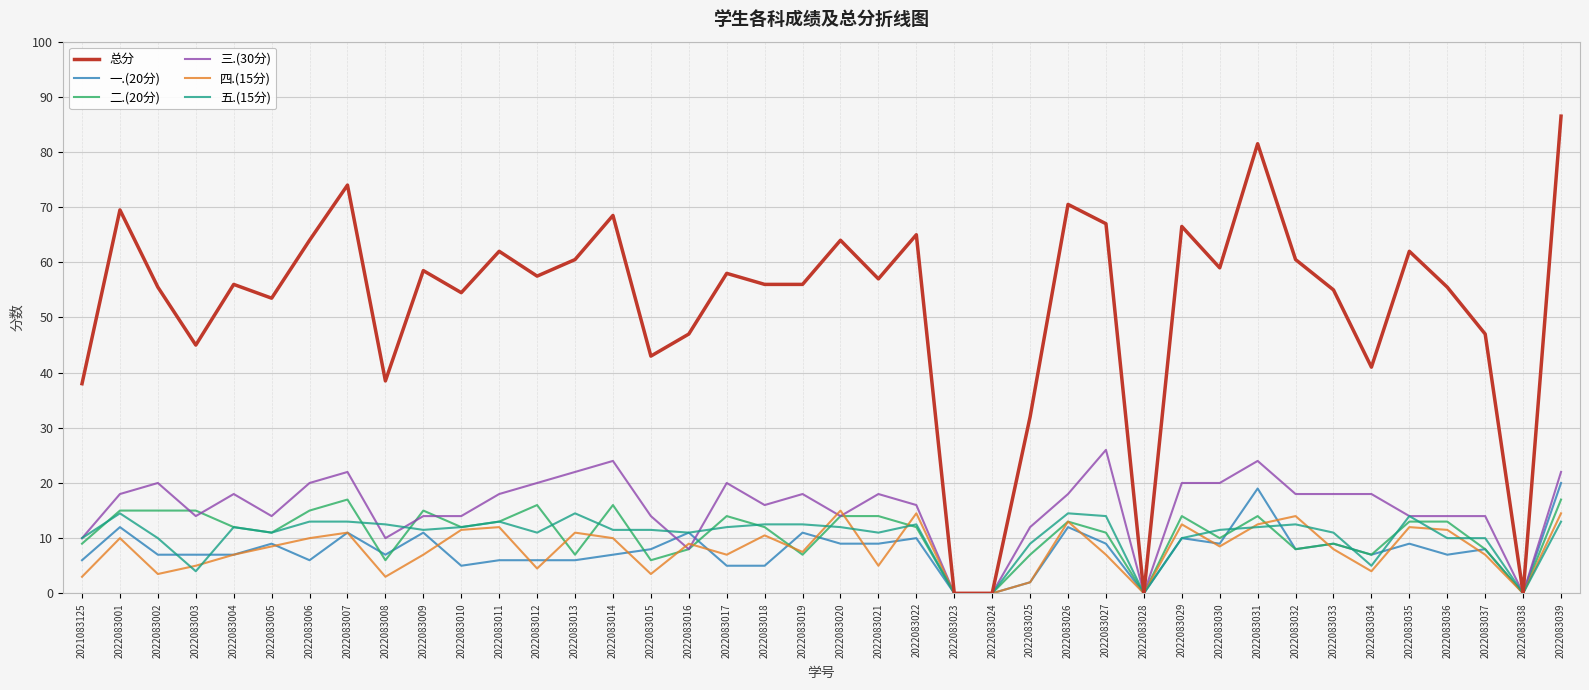

Which series has the largest range (max minus min)?

总分